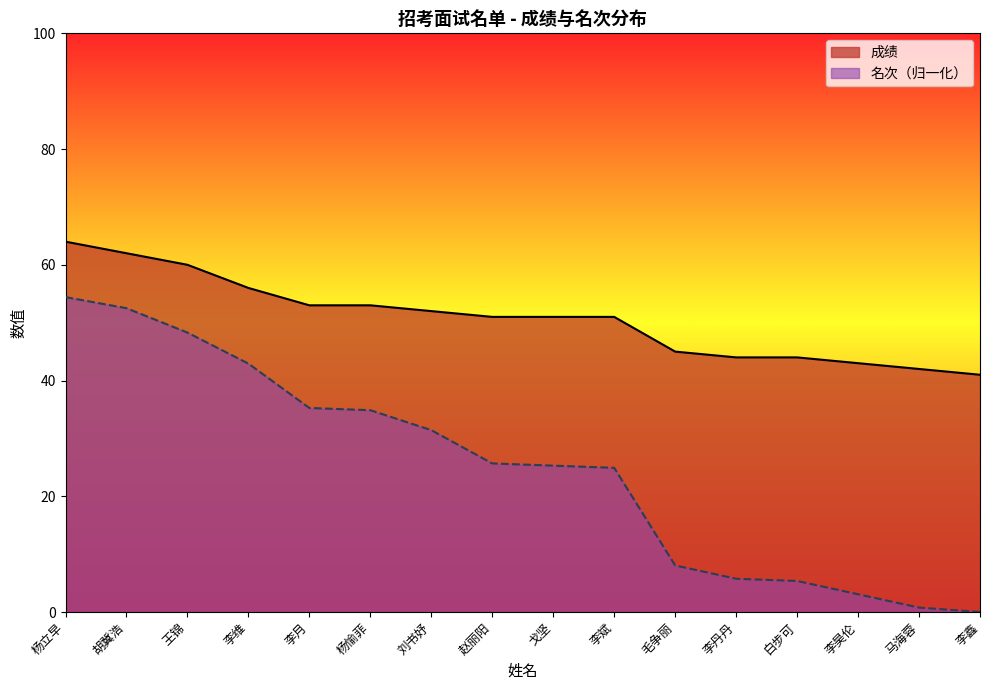

At which label does 成绩 reach its minimum?

李鑫